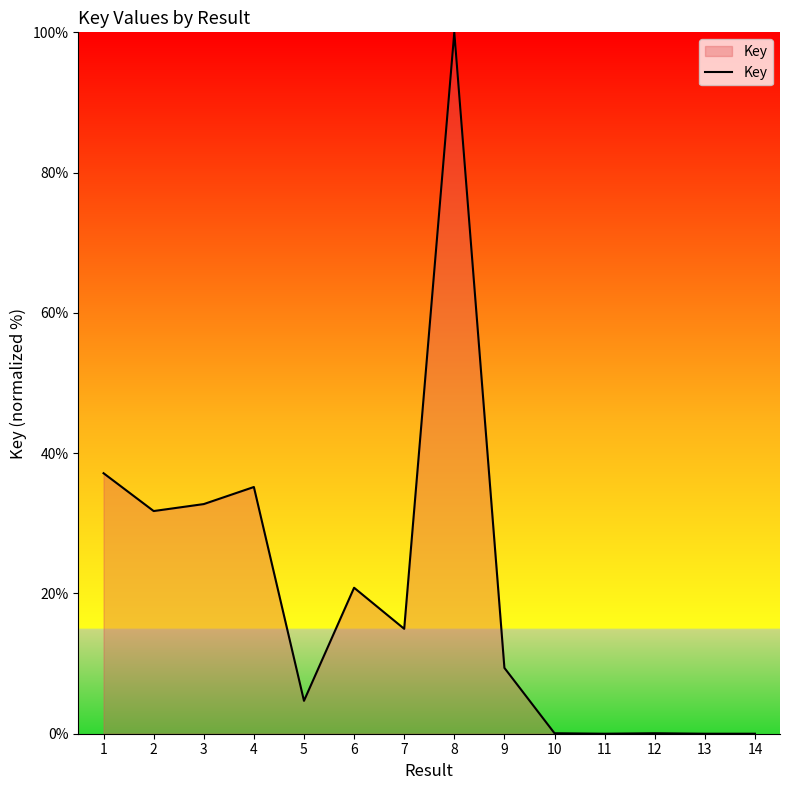

Which has a higher value, 2 or 6?

2